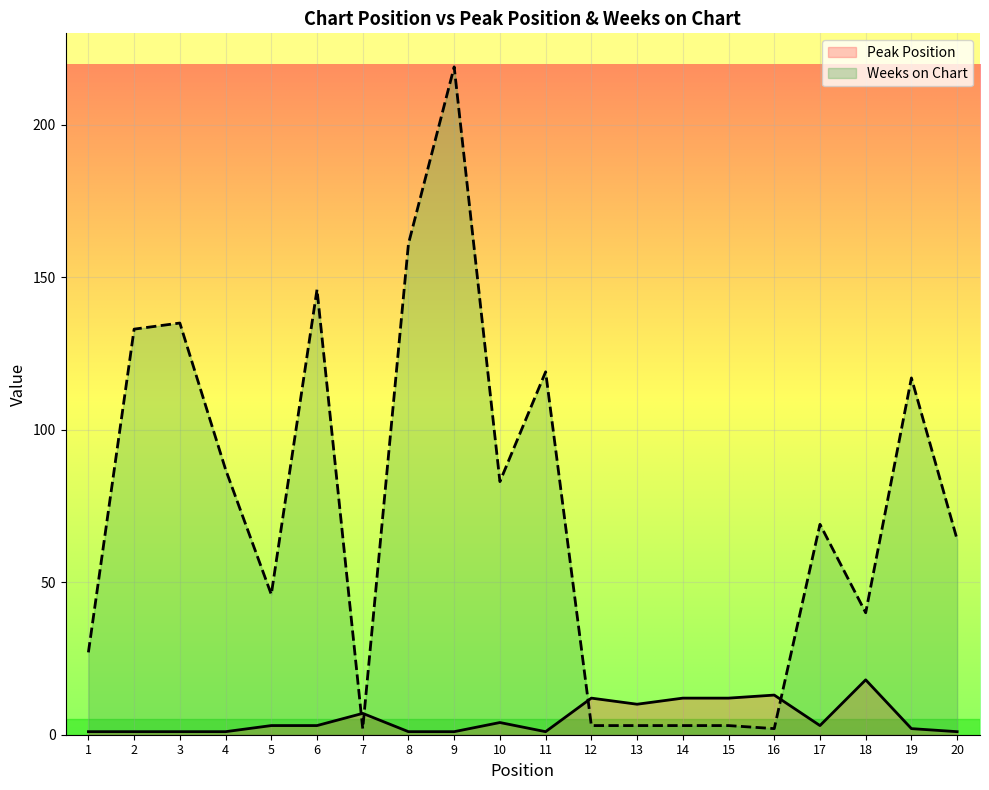

Reading right to left, transcribe all the data shown in this chart.

Peak Position: 20=1	19=2	18=18	17=3	16=13	15=12	14=12	13=10	12=12	11=1	10=4	9=1	8=1	7=7	6=3	5=3	4=1	3=1	2=1	1=1
Weeks on Chart: 20=64	19=117	18=40	17=69	16=2	15=3	14=3	13=3	12=3	11=119	10=83	9=219	8=161	7=2	6=146	5=46	4=87	3=135	2=133	1=27